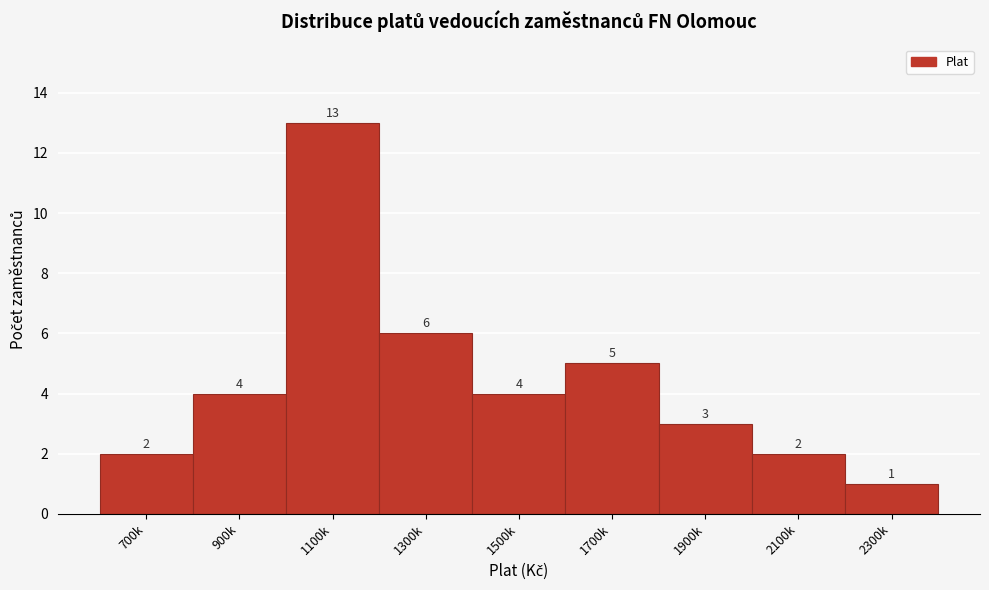

Reading left to right, what are all the values shown in this chart?

2	4	13	6	4	5	3	2	1